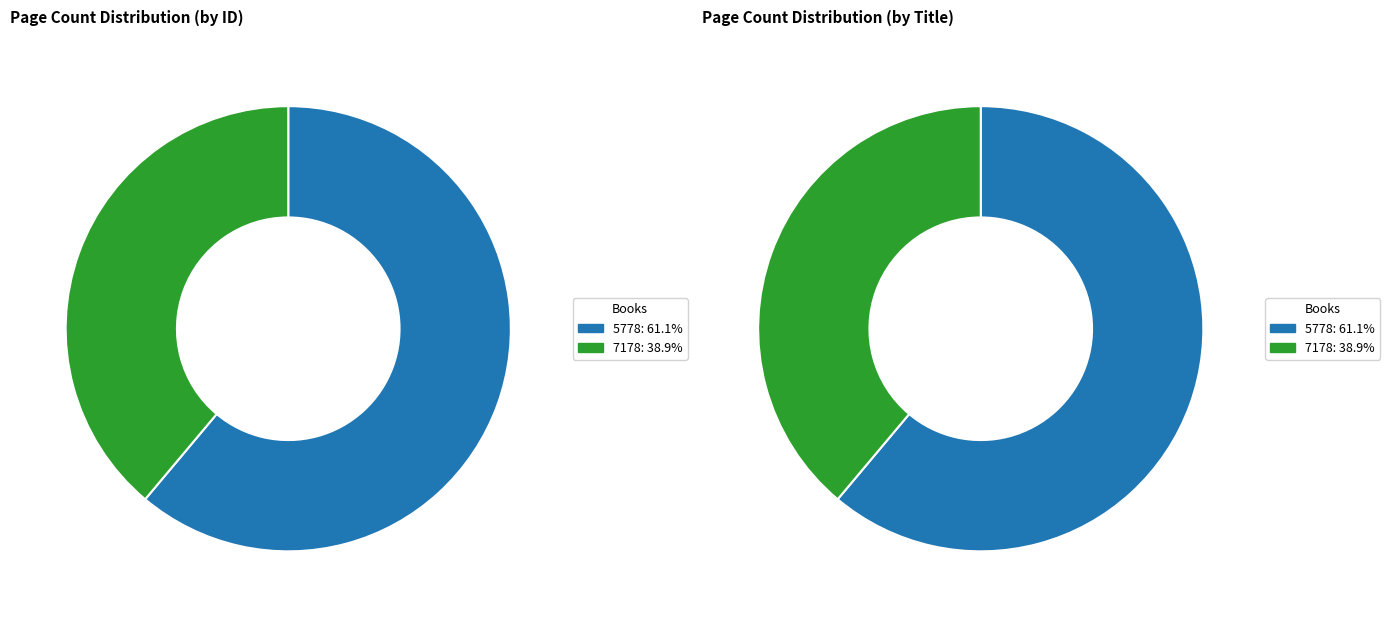

Do 5778 and 7178 together represent more than half of the pie?

Yes